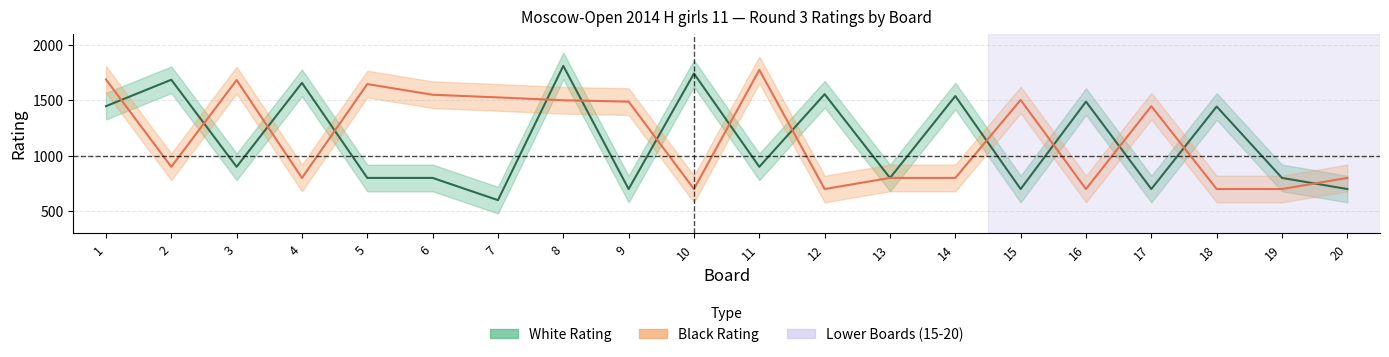

What is the sum of the Black Rating values at 17 and 10?

2146